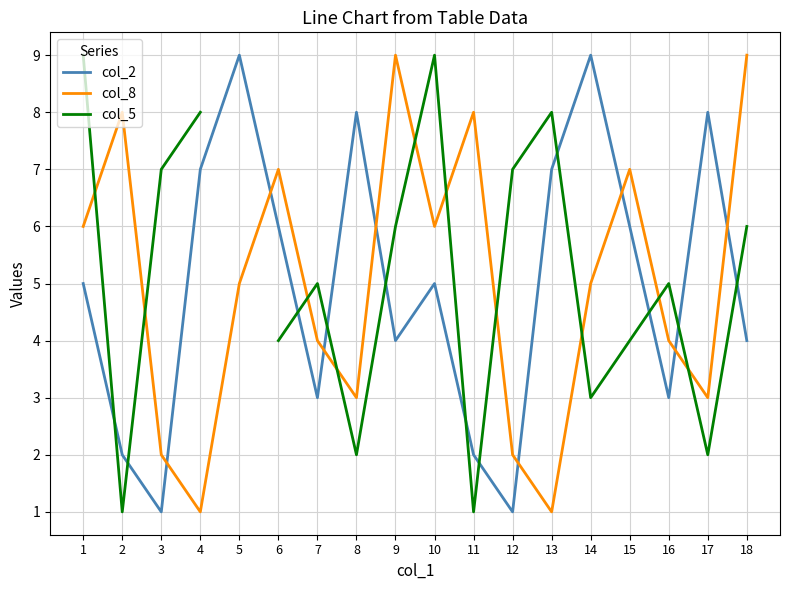

How many interior local peaks does the col_8 series have?

5